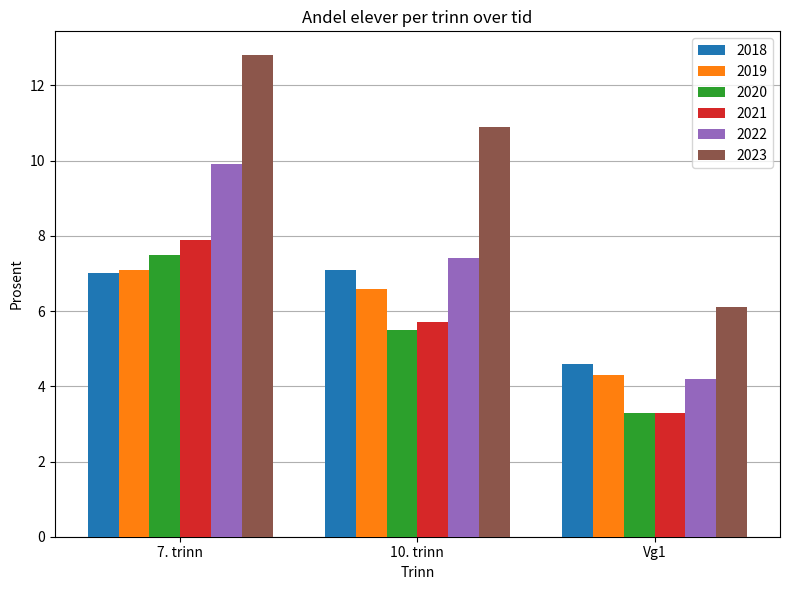

Which series has the widest spread of values?

2023